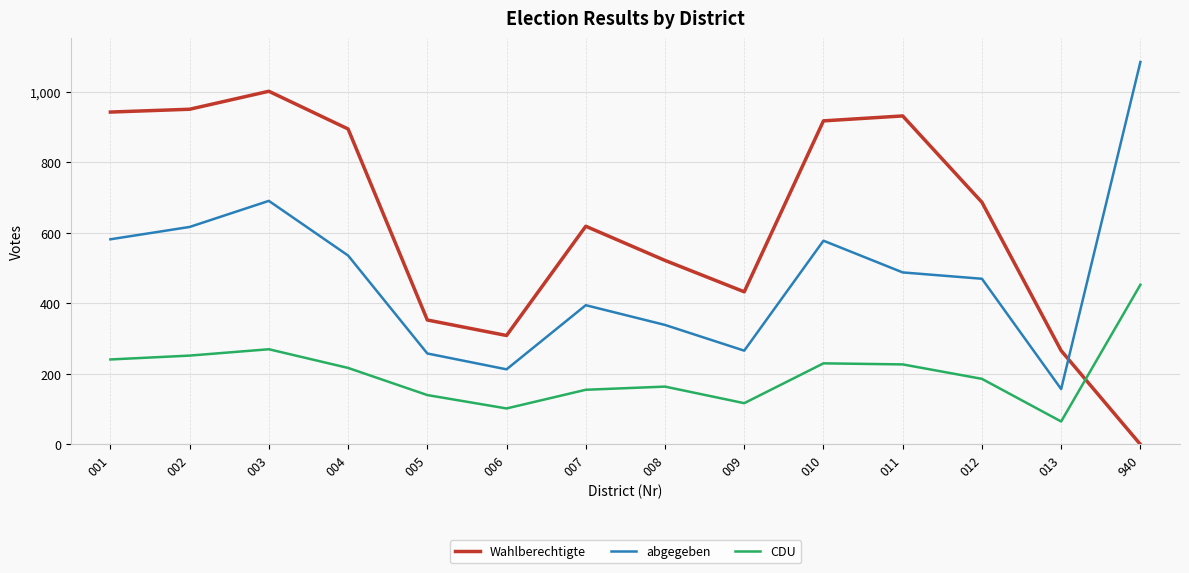

At which label is abgegeben closest to 621?

002